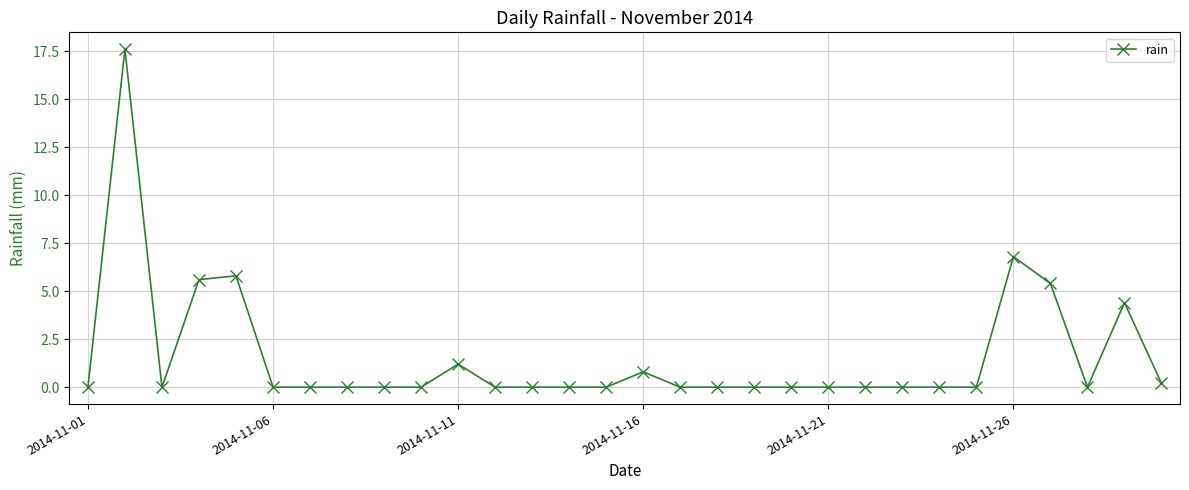

True or false: there are more than 1 points higher than both neighbors.

True